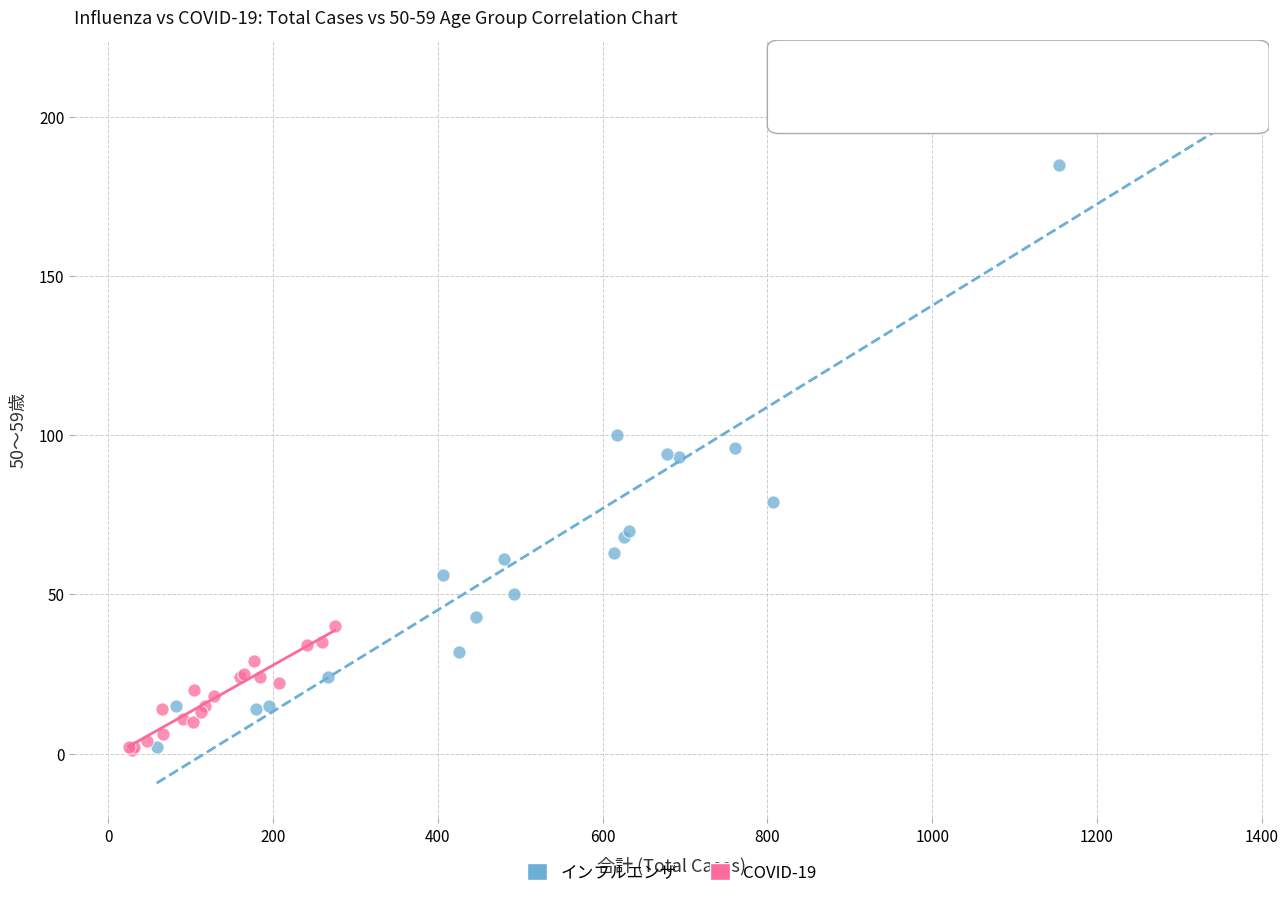

Which series reaches the maximum Y coordinate?

インフルエンザ